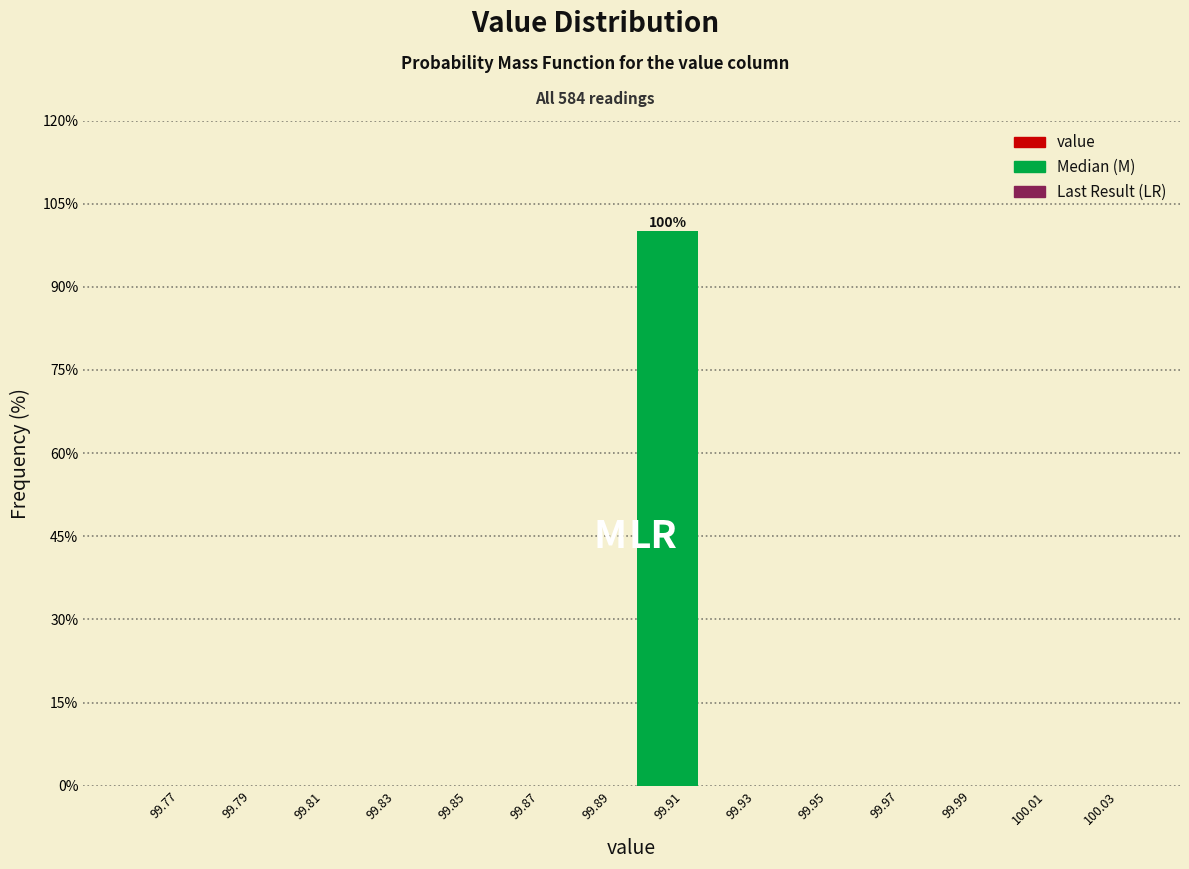

Reading right to left, what are all the values shown in this chart?

100.03=0	100.01=0	99.99=0	99.97=0	99.95=0	99.93=0	99.91=100	99.89=0	99.87=0	99.85=0	99.83=0	99.81=0	99.79=0	99.77=0